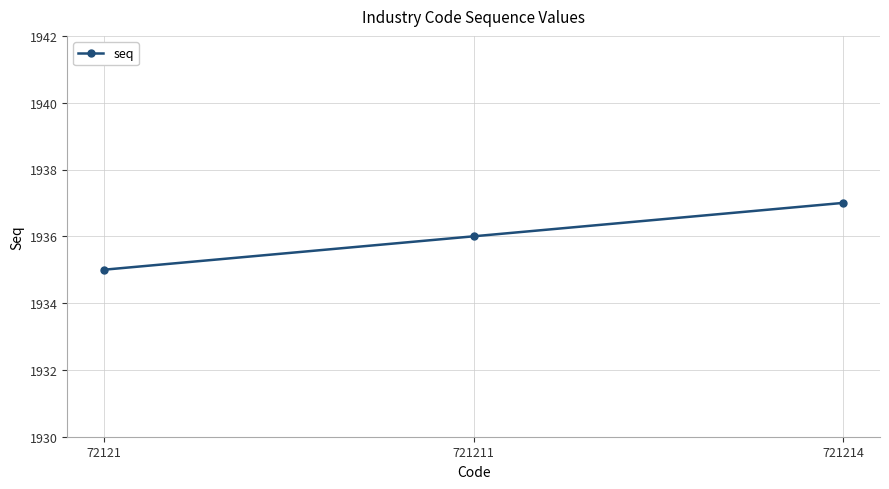

How many data points does each series have?

3